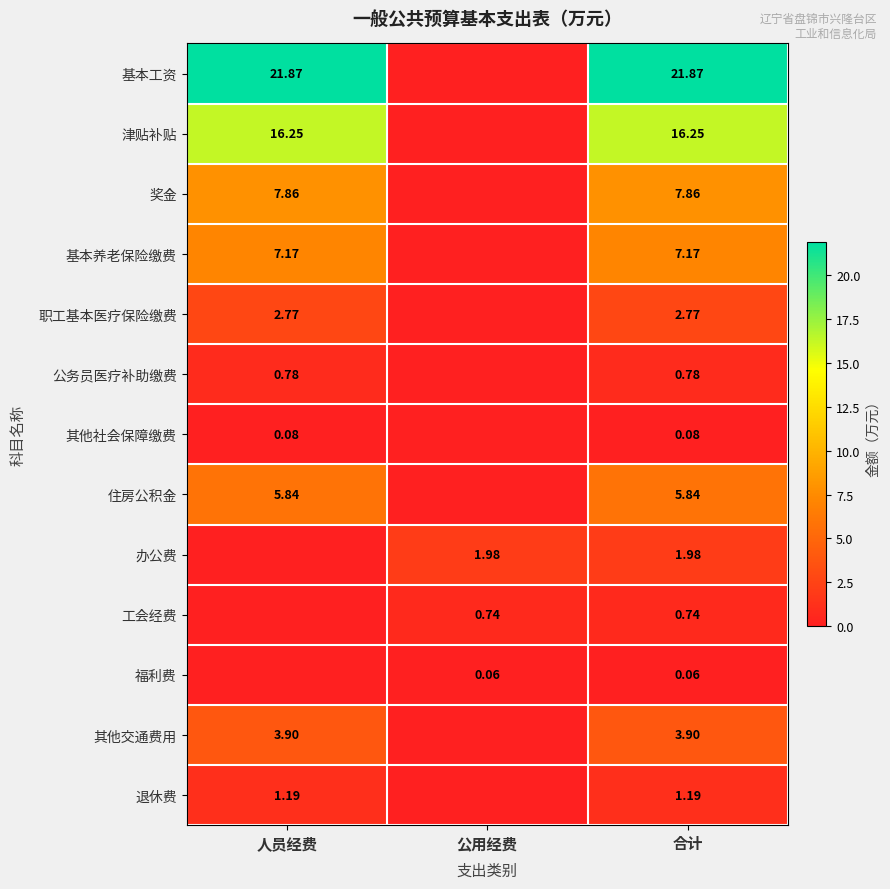

Rank the series at 合计 from highest to lowest value.

基本工资, 津贴补贴, 奖金, 基本养老保险缴费, 住房公积金, 其他交通费用, 职工基本医疗保险缴费, 办公费, 退休费, 公务员医疗补助缴费, 工会经费, 其他社会保障缴费, 福利费